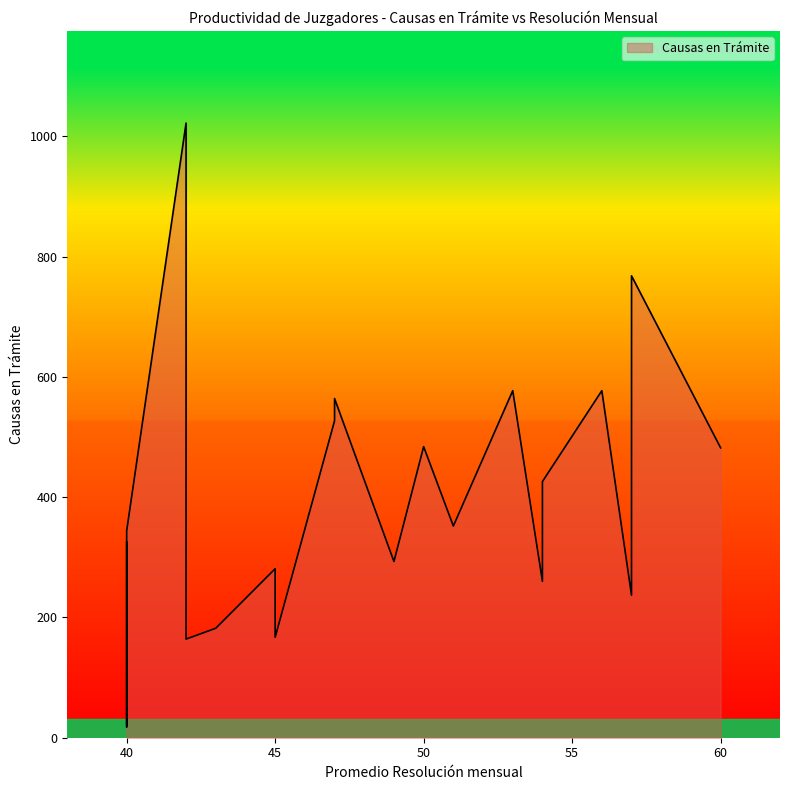

Between 50 and 53, which is larger?

53